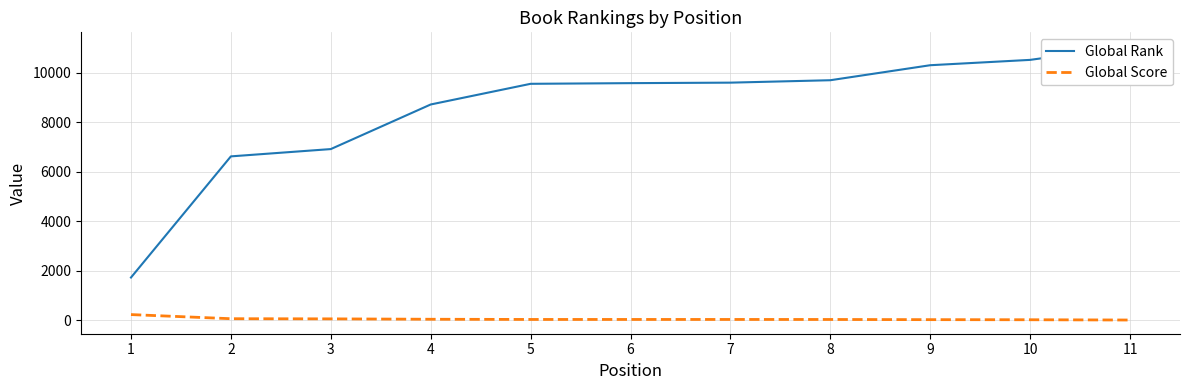

Rank the series by their maximum value, from highest to lowest.

Global Rank, Global Score